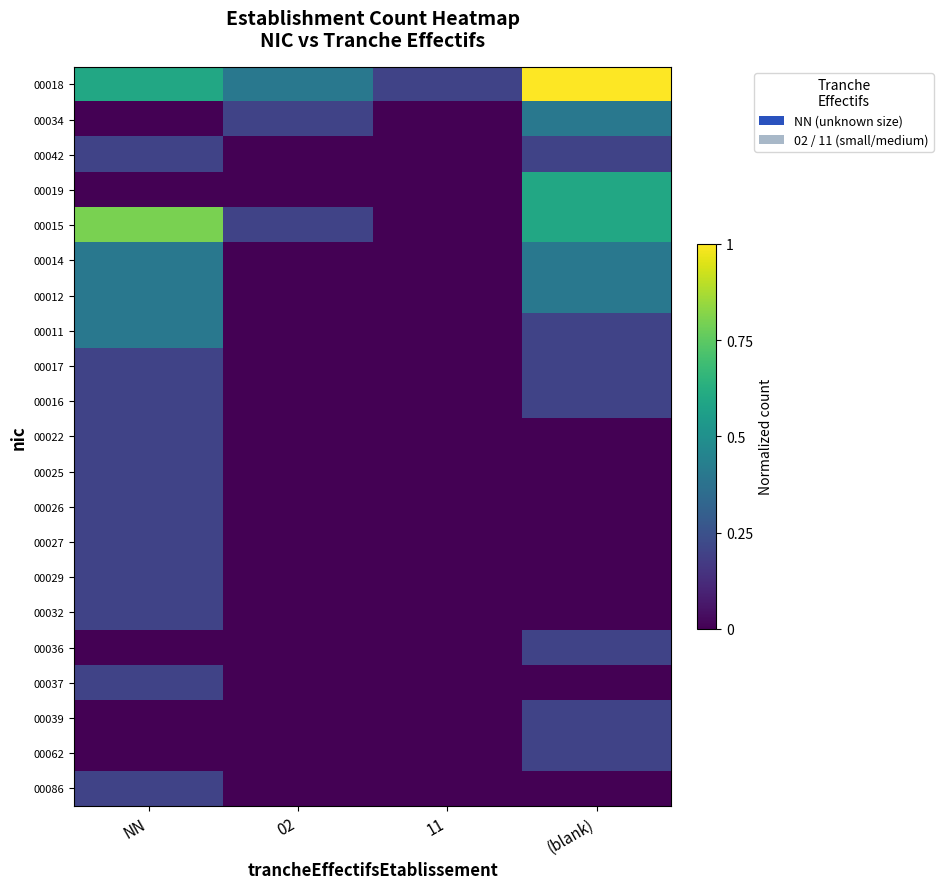

What is the spread (max minus min) of values at 02?

0.4